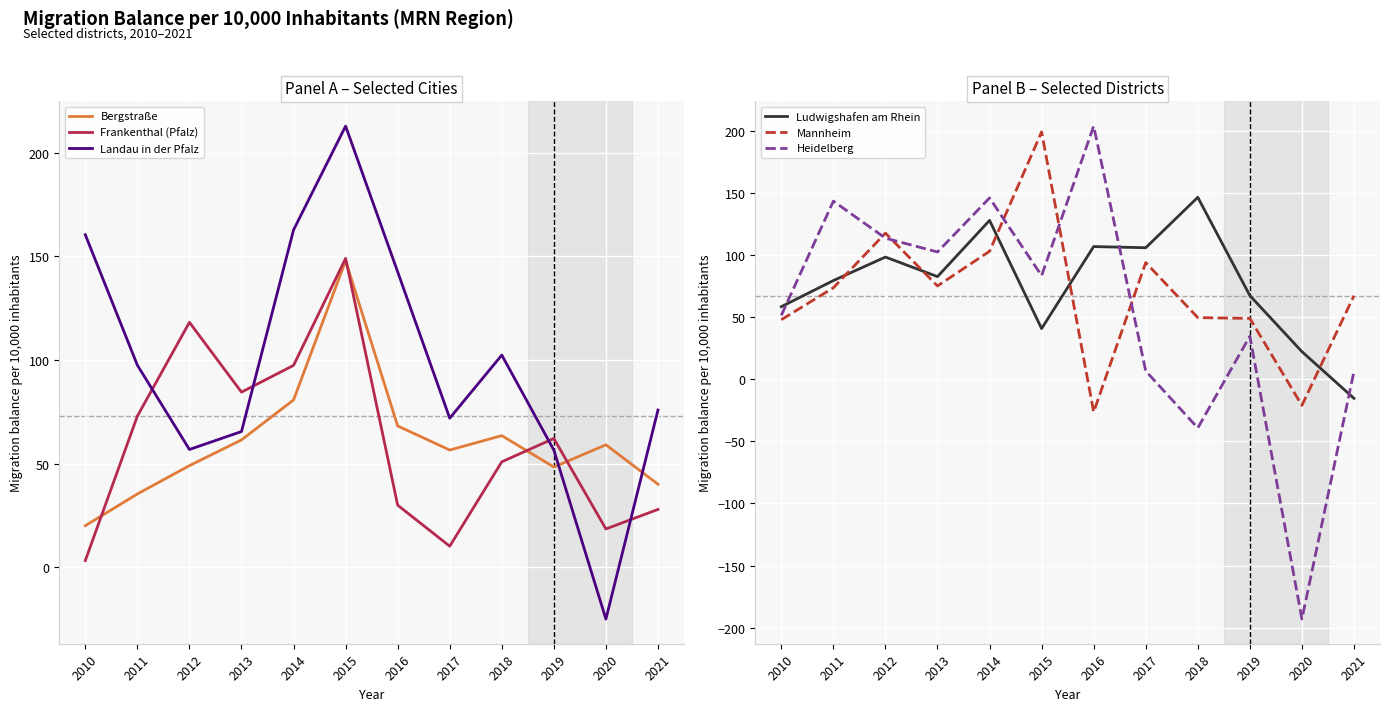

Reading left to right, list all the values displayed in this chart.

Bergstraße: 20.0	35.3	49.0	61.5	80.7	147.9	68.2	56.6	63.5	48.3	59.1	40.0
Frankenthal (Pfalz): 3.2	72.9	118.2	84.5	97.4	149.1	29.9	10.1	50.9	62.1	18.5	27.9
Landau in der Pfalz: 160.5	97.5	56.8	65.5	162.8	213.0	142.6	71.9	102.4	56.5	-25.1	75.9
Ludwigshafen am Rhein: 58.3	79.3	98.2	82.5	127.7	40.7	106.6	105.7	146.3	67.2	22.1	-15.5
Mannheim: 47.8	73.5	117.4	75.0	102.9	198.9	-26.4	93.8	49.5	48.8	-21.1	67.1
Heidelberg: 51.3	143.2	113.4	102.3	145.8	83.3	203.5	6.5	-39.3	34.6	-193.0	6.2